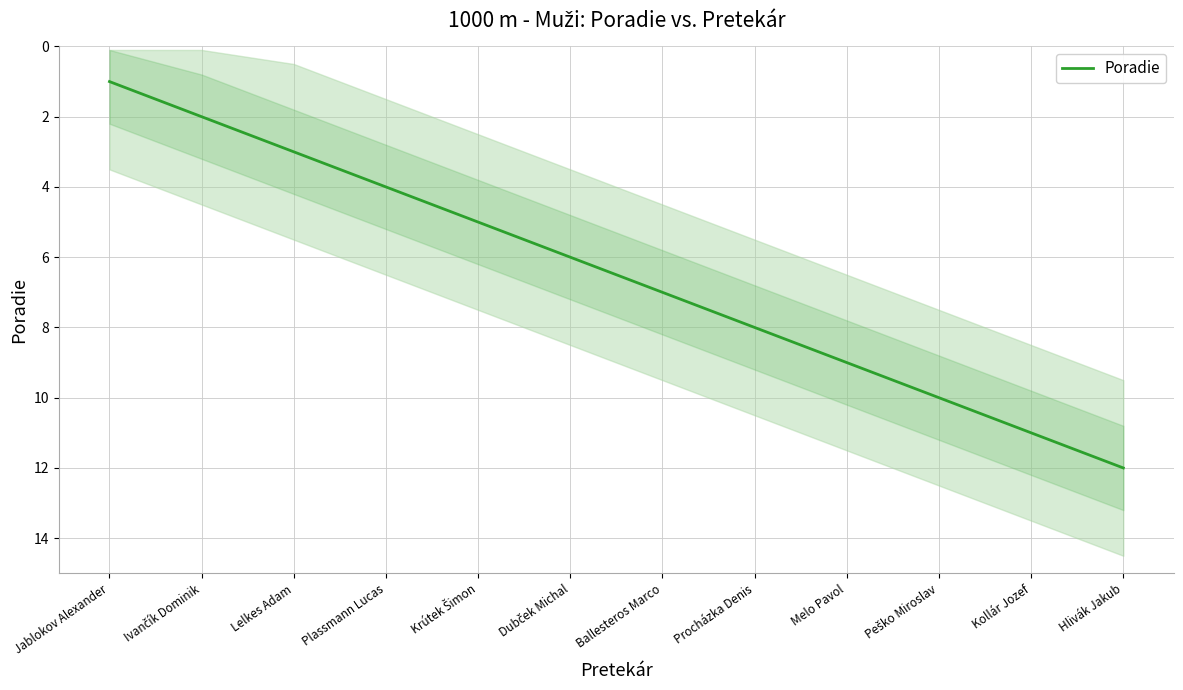

What is the label of the 9th point from the right?

Plassmann Lucas